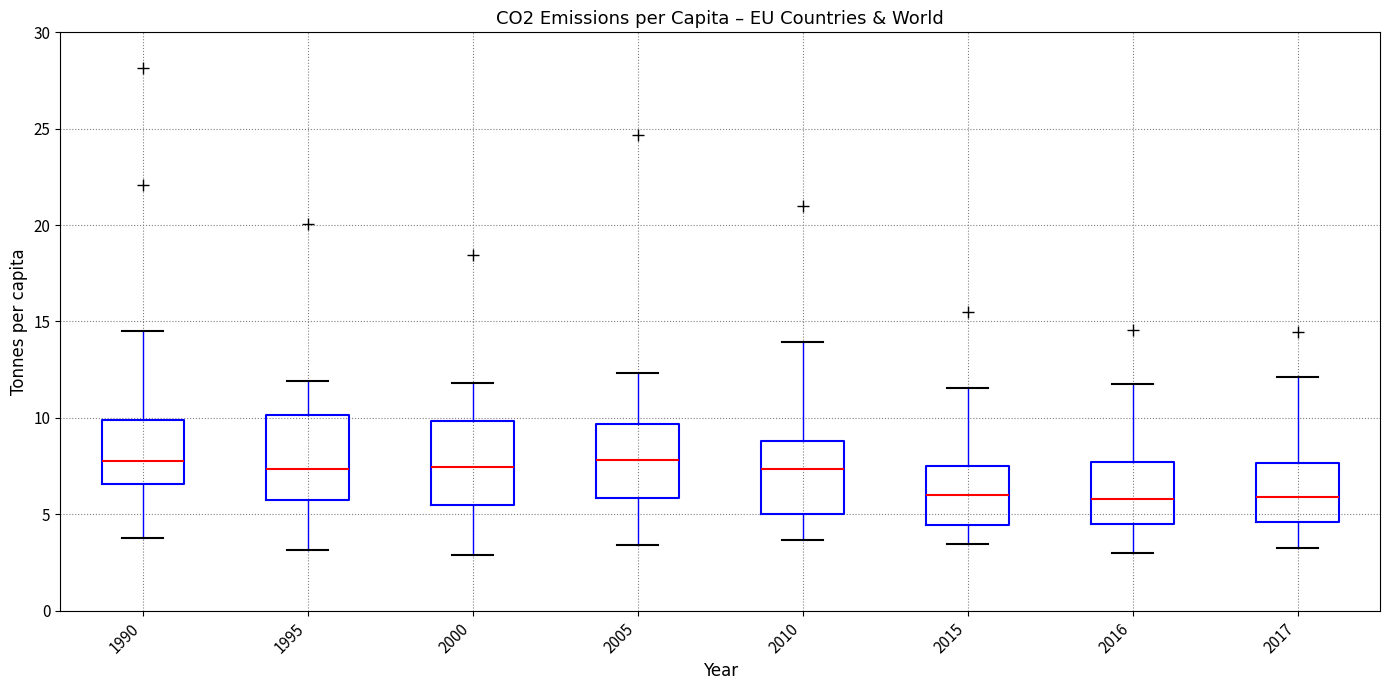

Reading left to right, transcribe this box plot: for each box, give where its median line is, the range the box spans, and where its two whiskers end, as read against the y-axis. The values are not printed on the chart, so give them approximately, as read against the axis.

1990: median 8.0, box 6.5 to 10.0, whiskers 4.0 to 14.5
1995: median 7.5, box 6.0 to 10.0, whiskers 3.0 to 12.0
2000: median 7.5, box 5.5 to 10.0, whiskers 3.0 to 12.0
2005: median 8.0, box 6.0 to 9.5, whiskers 3.5 to 12.5
2010: median 7.5, box 5.0 to 9.0, whiskers 3.5 to 14.0
2015: median 6.0, box 4.5 to 7.5, whiskers 3.5 to 11.5
2016: median 6.0, box 4.5 to 7.5, whiskers 3.0 to 11.5
2017: median 6.0, box 4.5 to 7.5, whiskers 3.5 to 12.0